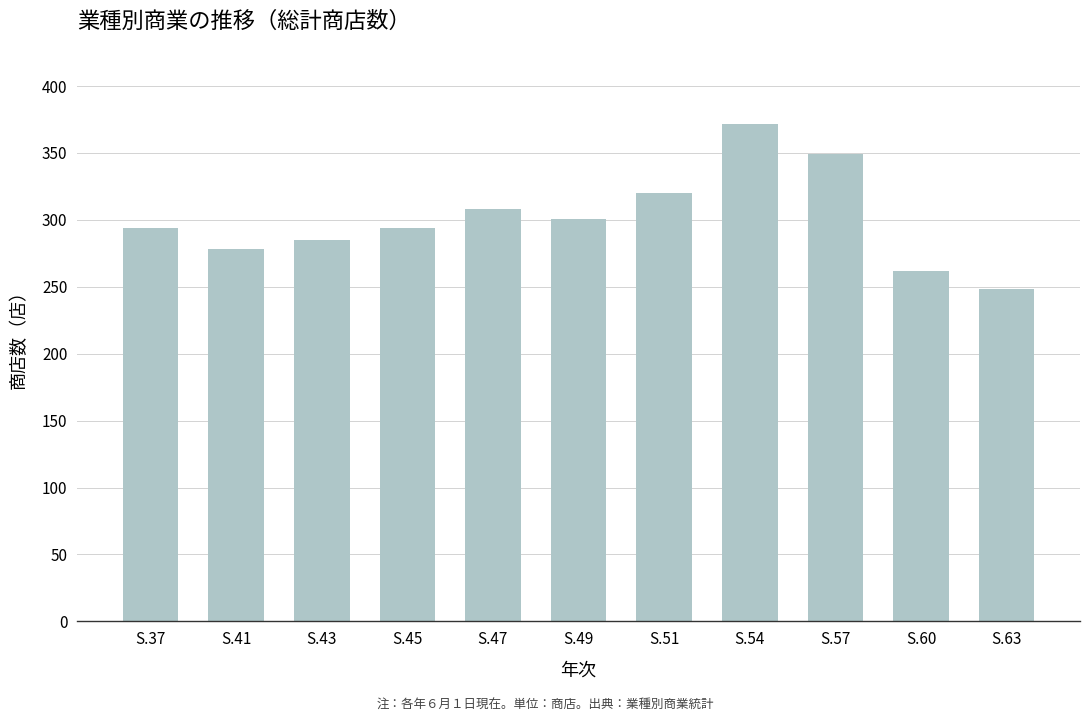

At which category does the chart reach its peak across all series?

S.54